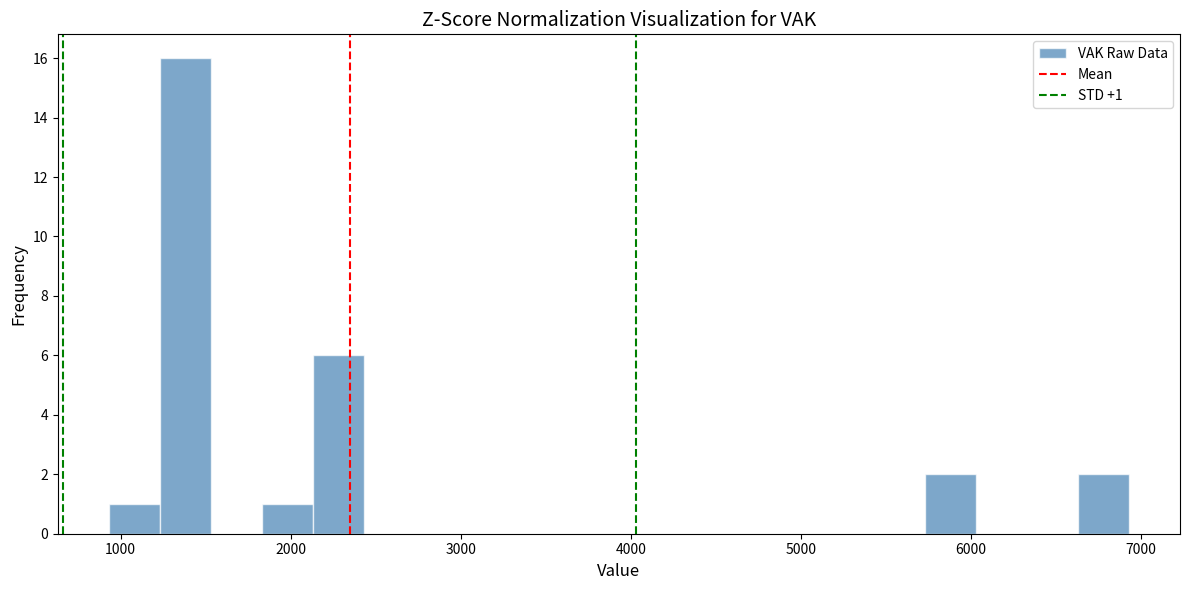

Read against the x-axis, roughly where is the centre of the tallest bar?

1400